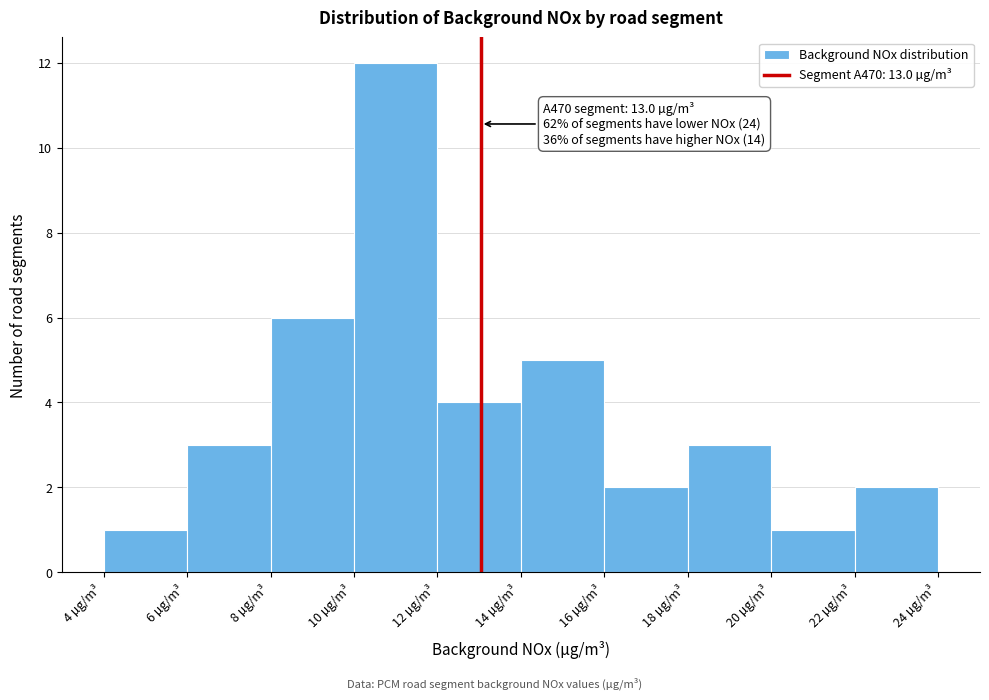

Over which range of the x-axis is the bar tallest?

10 to 12